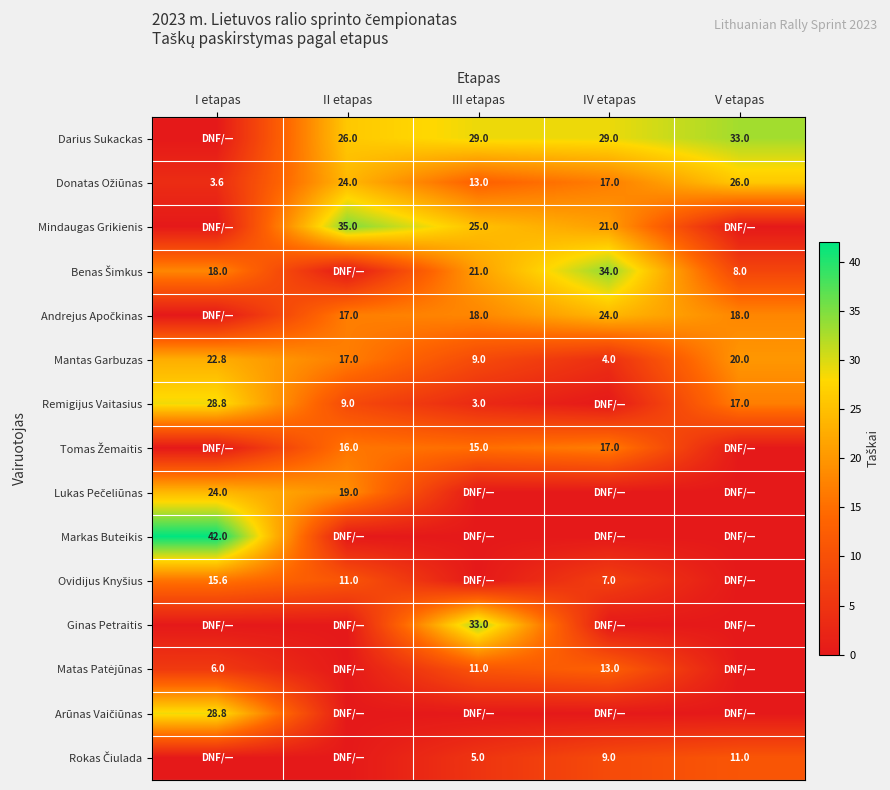

At which label does Mantas Garbuzas first exceed 17?

I etapas